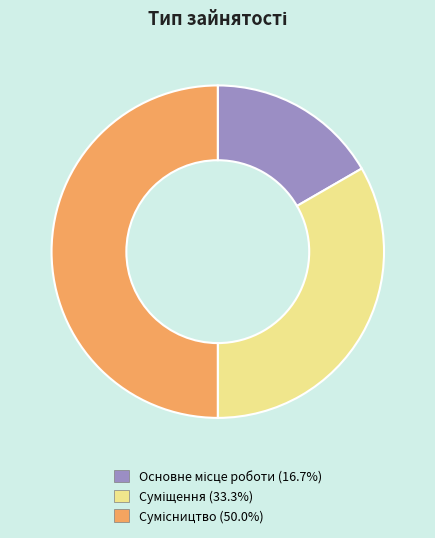

What is the total percentage of Сумісництво and Суміщення?

83.3%